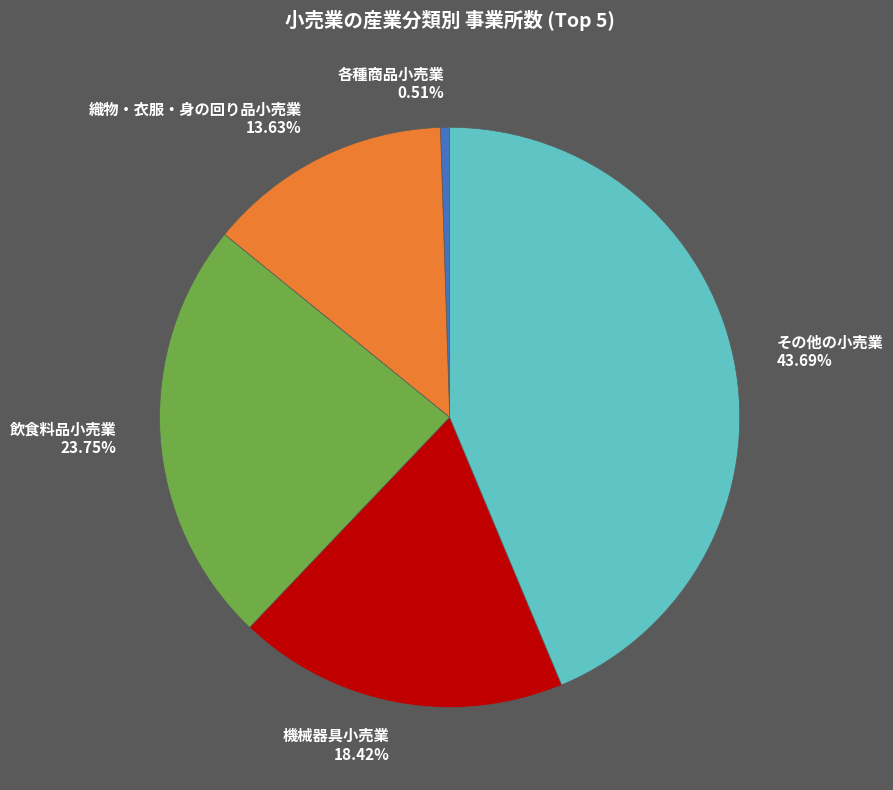

The 各種商品小売業 slice represents 8% of the pie. True or false?

False